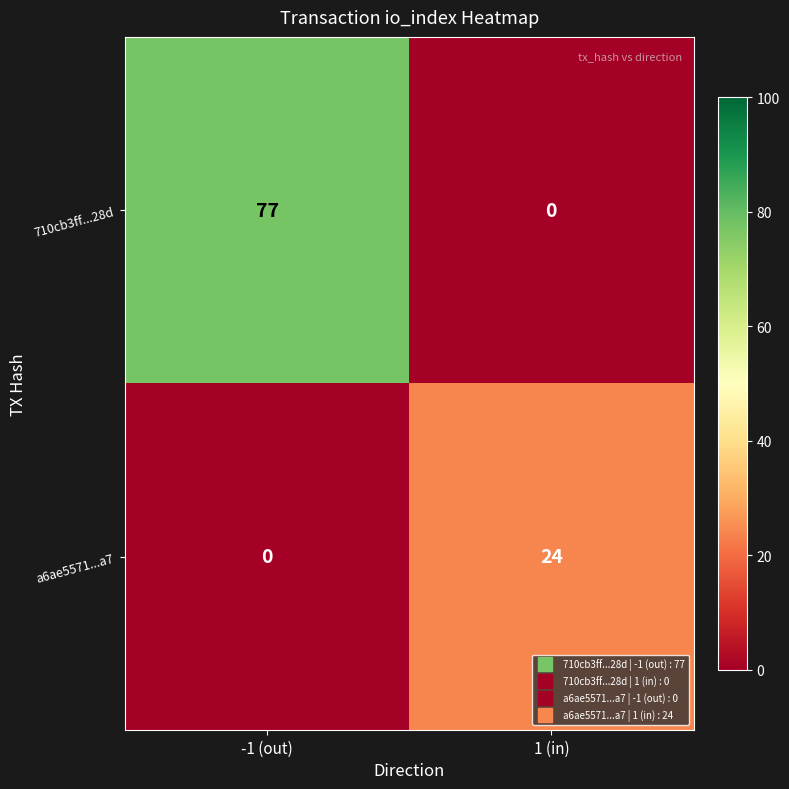

At 1 (in), list the series in order from largest to smallest.

a6ae5571...a7, 710cb3ff...28d